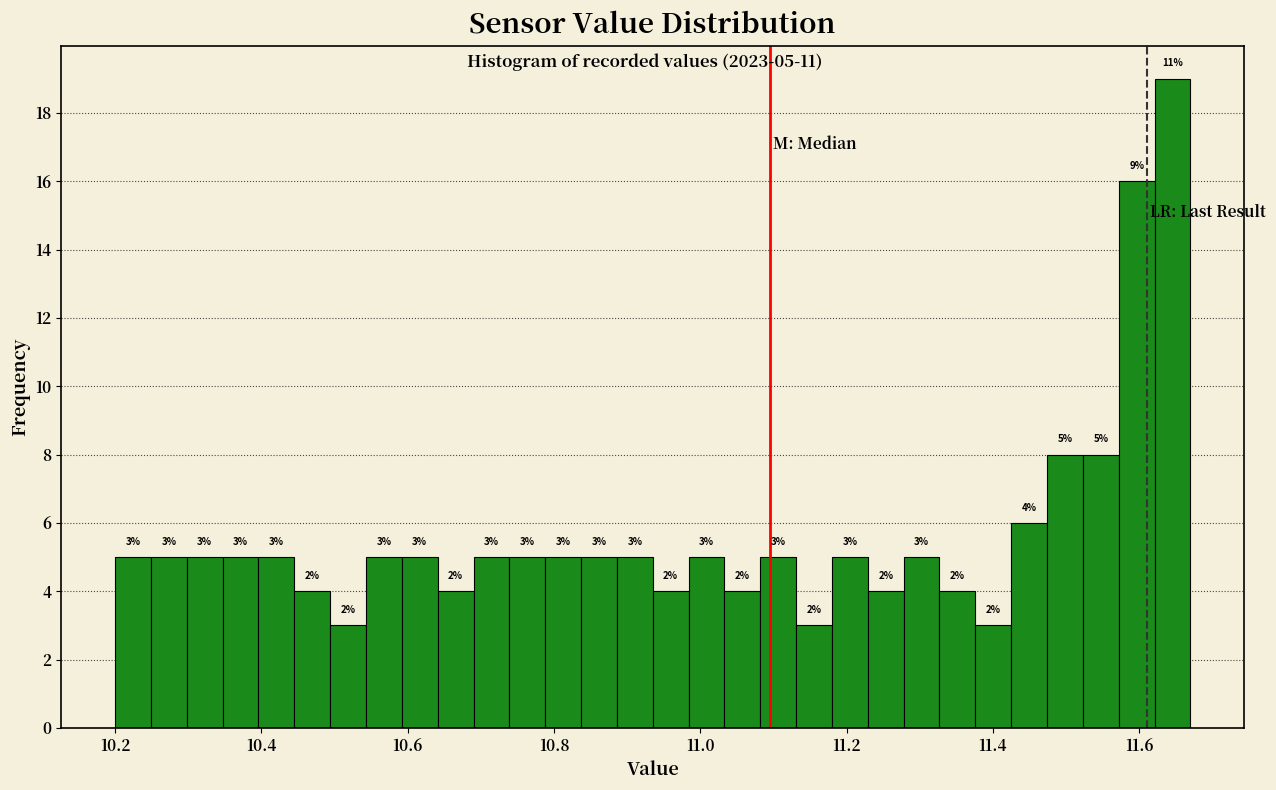

Around what value on the x-axis is the tallest bar? Give the approximate position of its centre, as read against the axis.

11.64